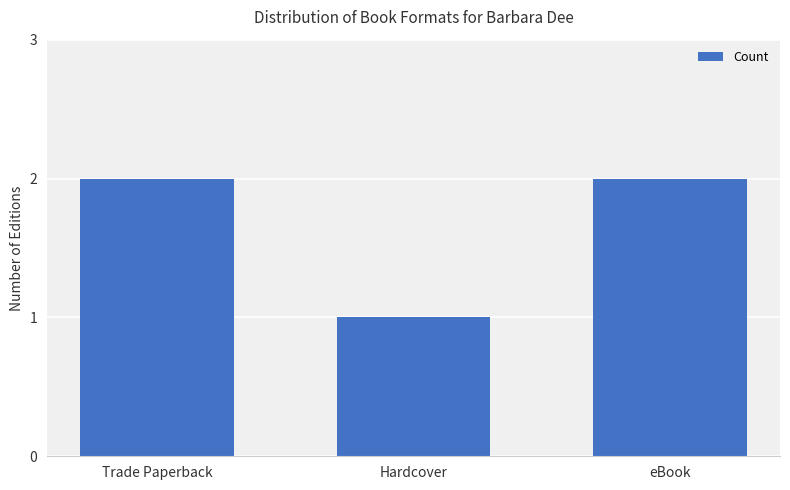

True or false: the data shows 2 at eBook.

True